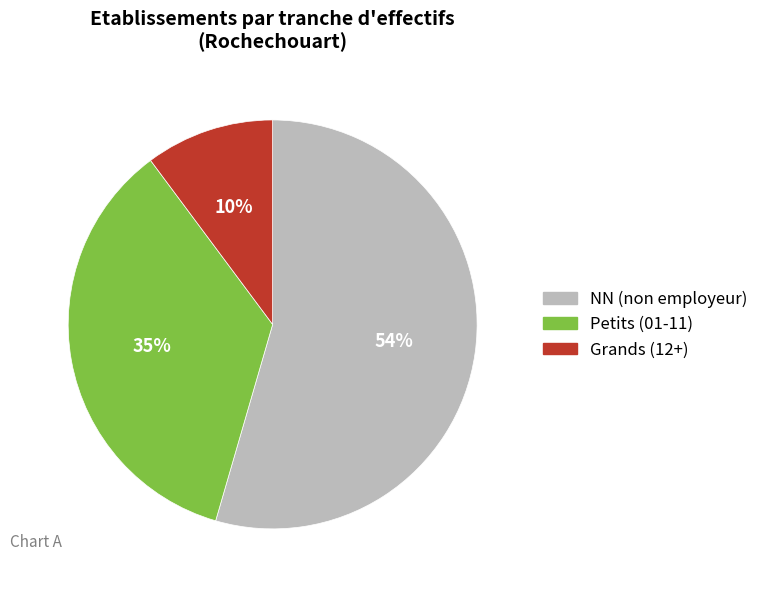

Combined, do Grands (12+) and Petits (01-11) account for over 50%?

No